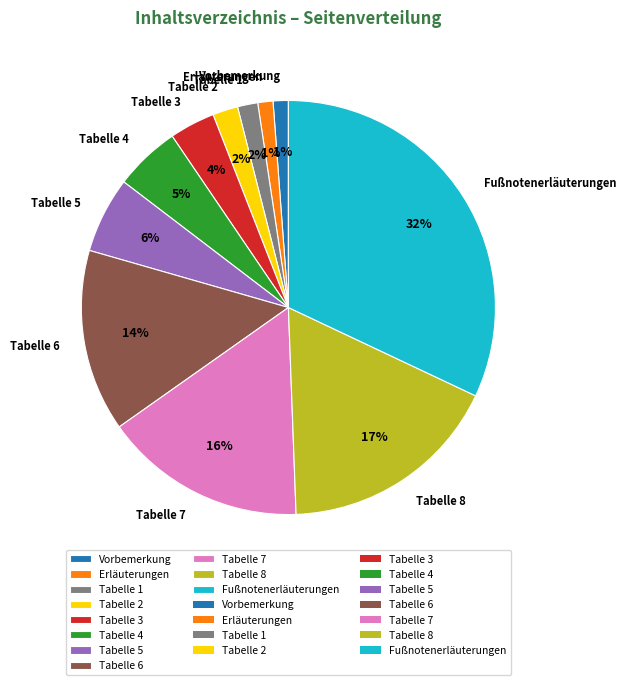

What is the largest slice in the pie chart?

Fußnotenerläuterungen